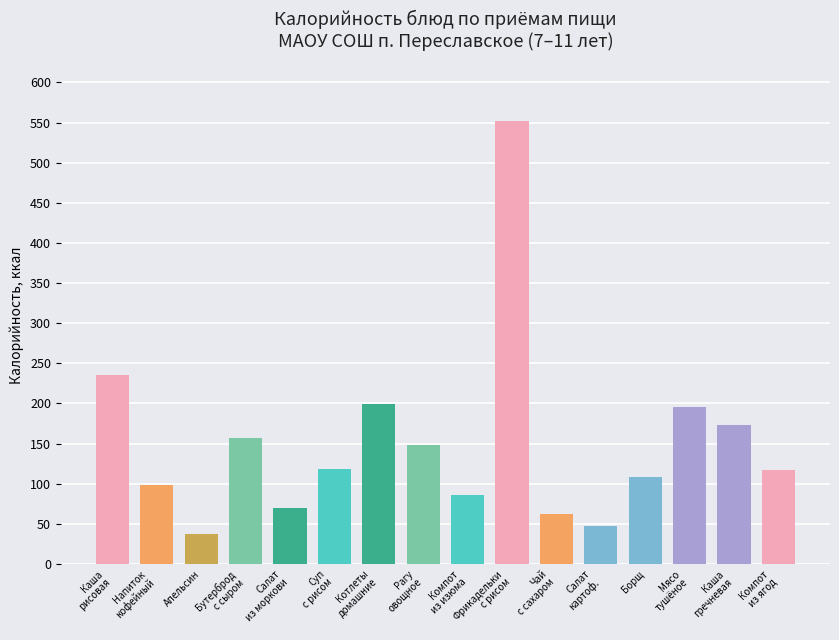

What value does the data have at Рагу
овощное?

148.6